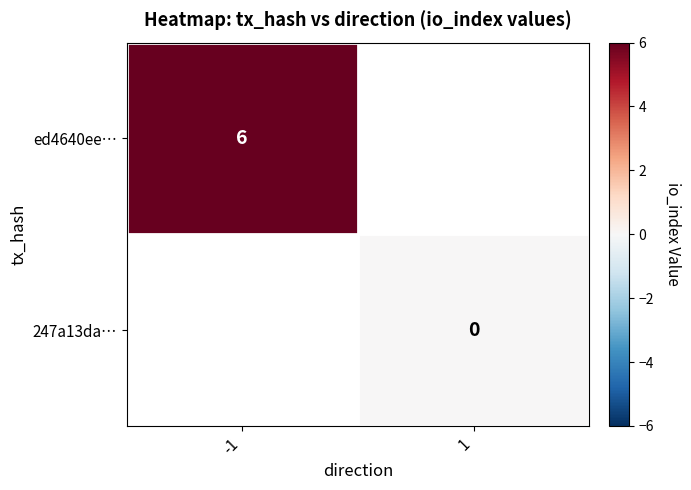

The ed4640ee… series shows 2 at -1. True or false?

False